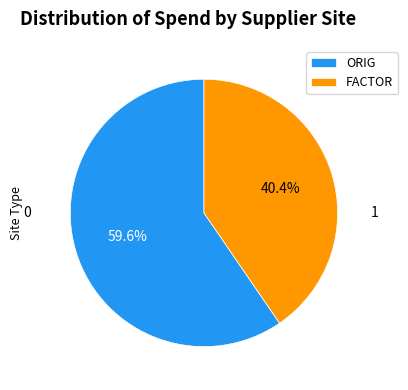

Which has a higher value, ORIG or FACTOR?

ORIG